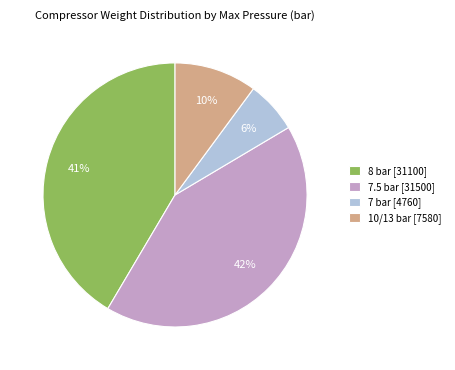

What is the smallest slice in the pie chart?

7 bar [4760]